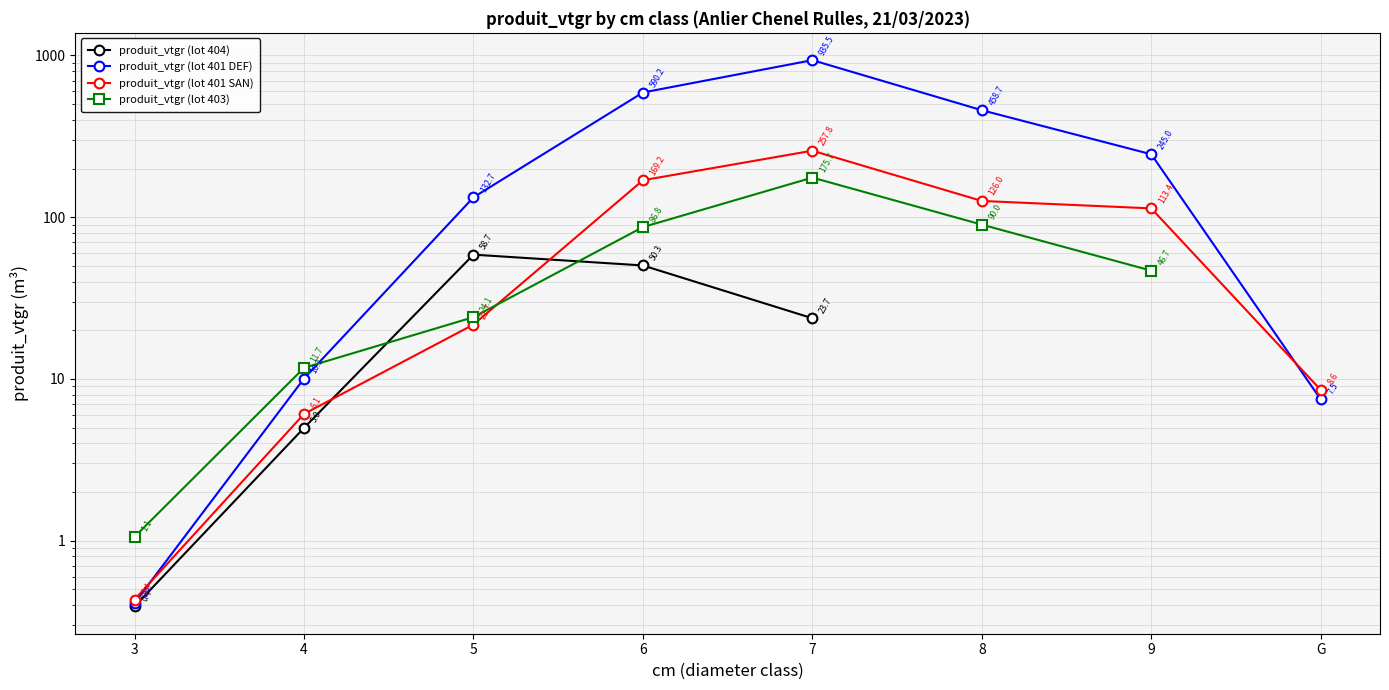

In produit_vtgr (lot 403), how many points are higher than both neighbors (excluding endpoints)?

1